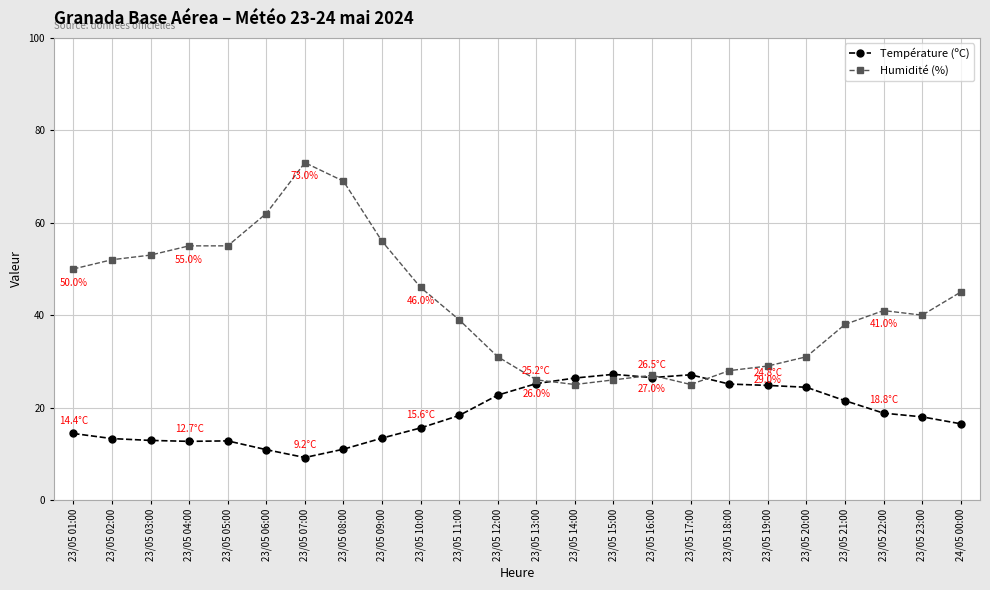

The Température (ºC) series shows 7.9 at 23/05 18:00. True or false?

False